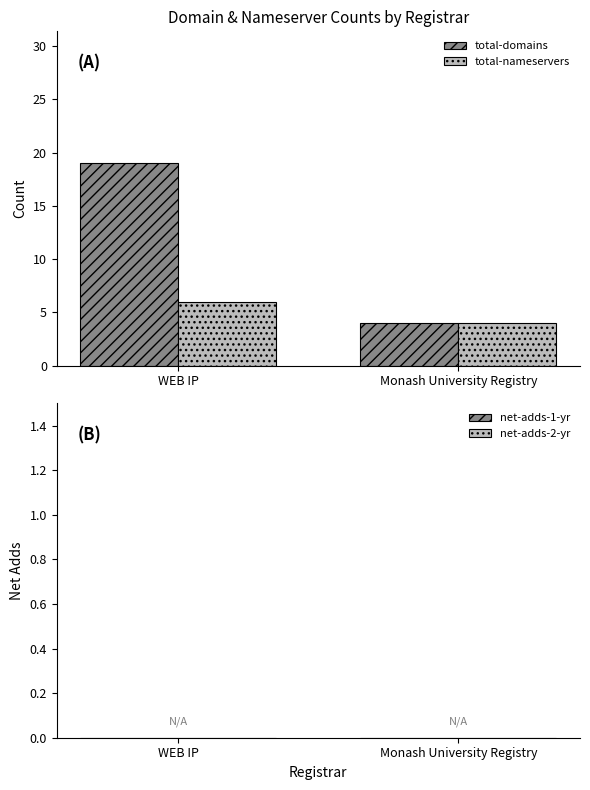

What are all the series names shown in the legend?

total-domains, total-nameservers